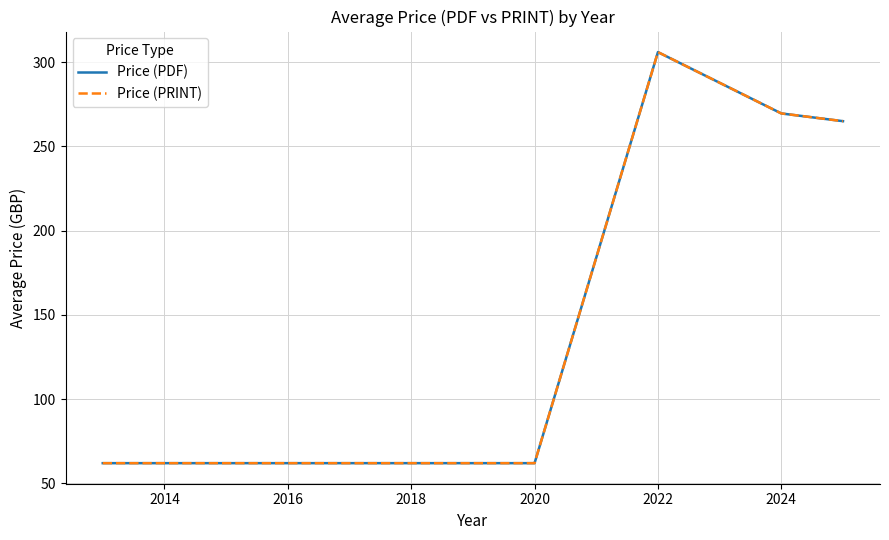

What is the difference between the maximum and minimum values in the Price (PRINT) series?

244.0